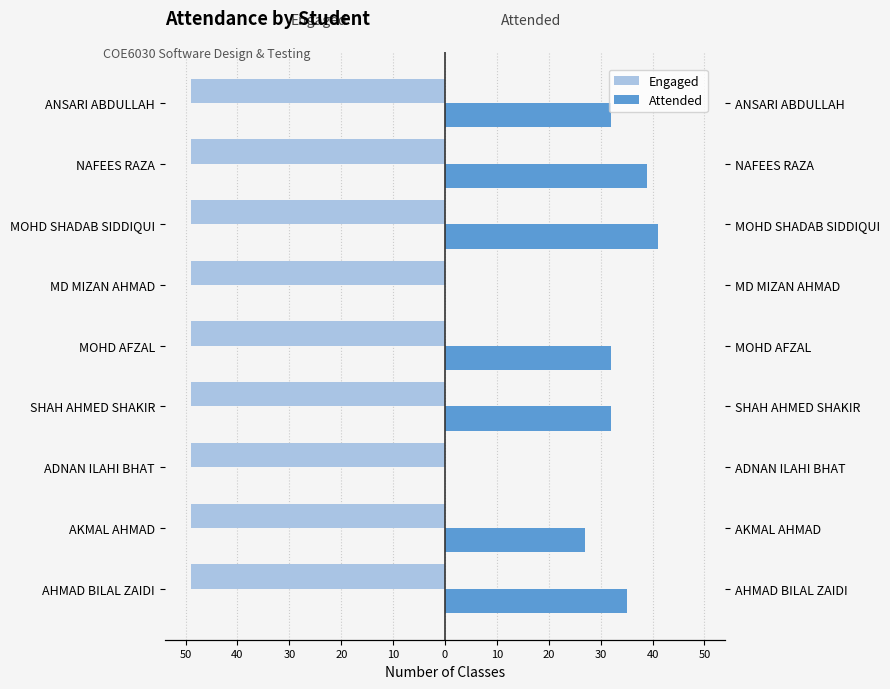

Which series has the largest range (max minus min)?

Attended